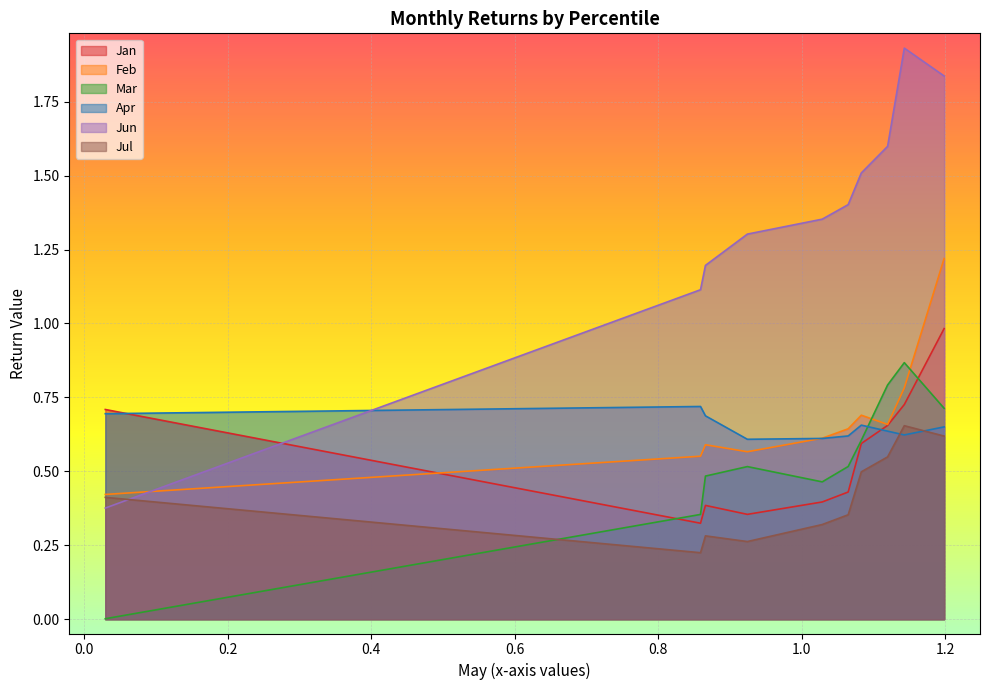

What is the approximate value of Mar at pct25?

0.5